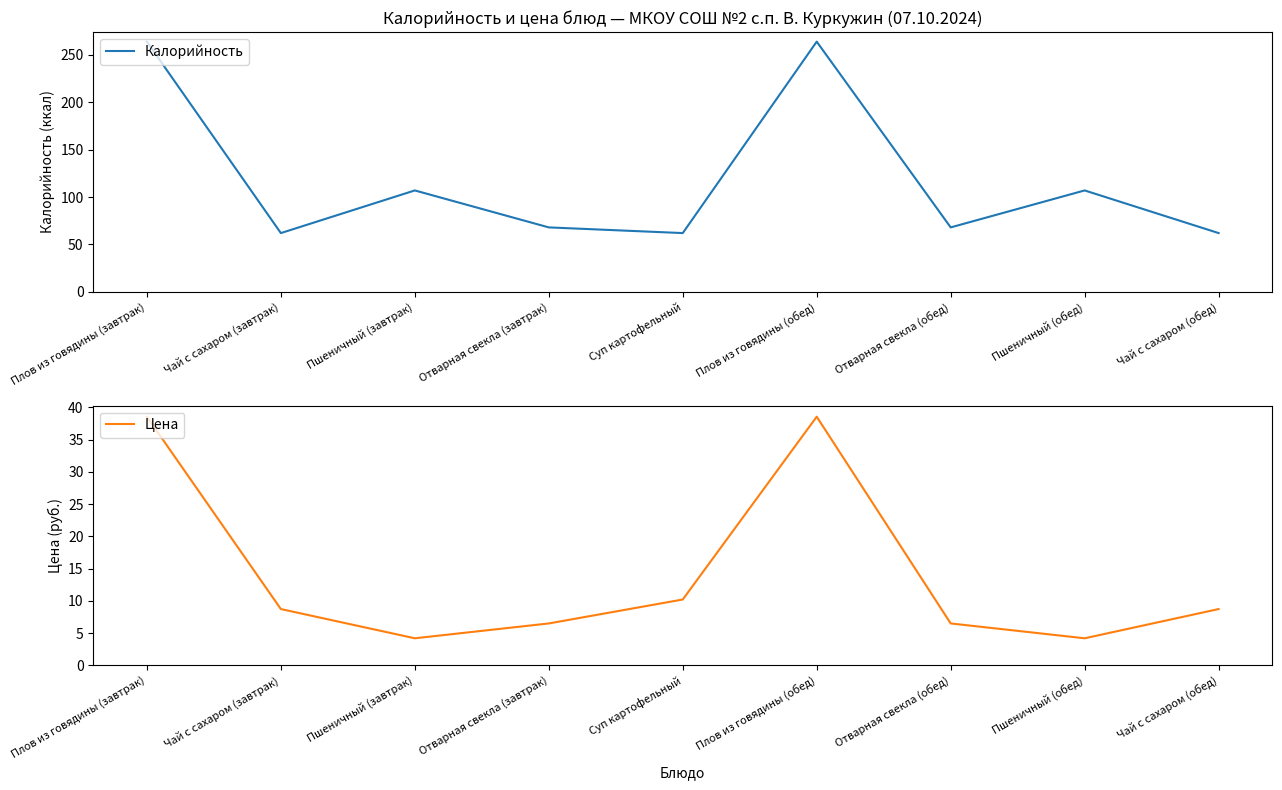

True or false: Цена and Калорийность cross at least once.

False